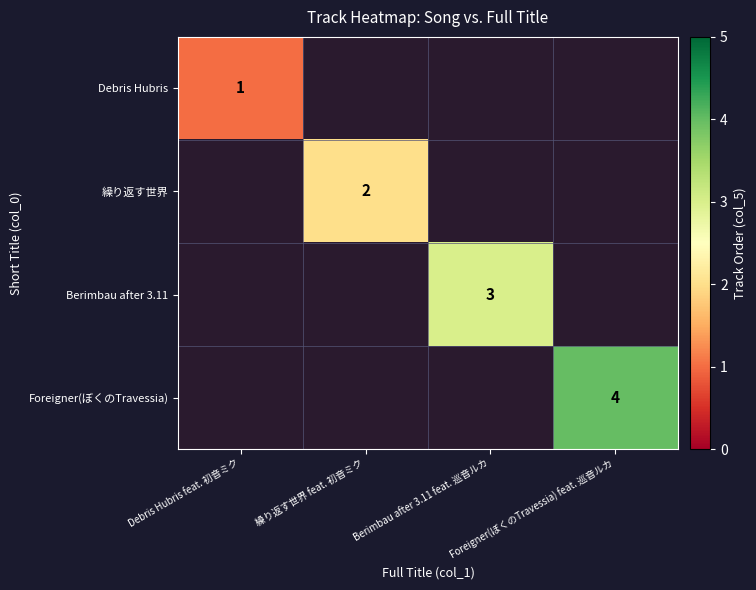

What is the minimum value shown in the chart?

1.0